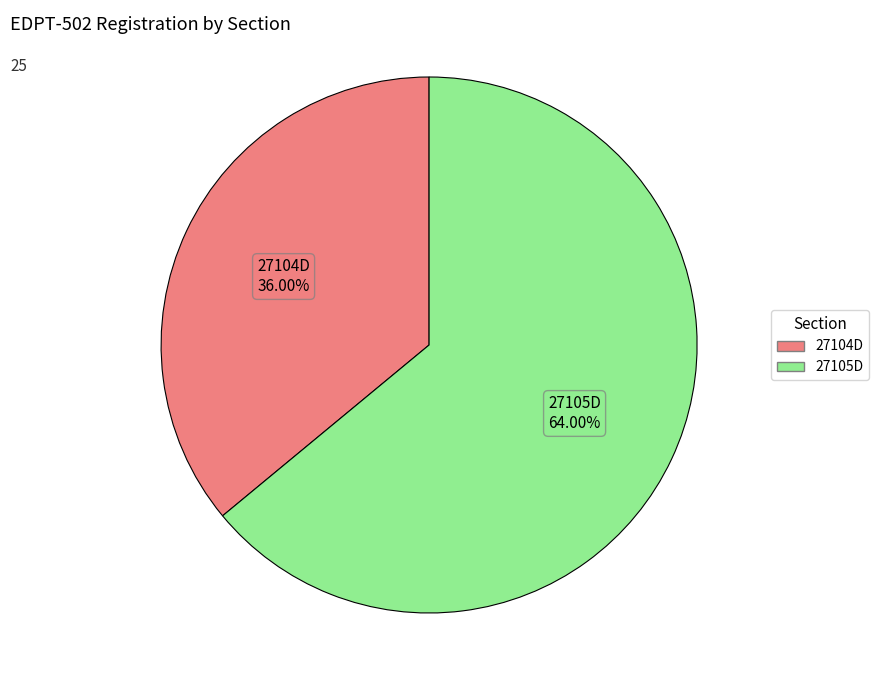

How many segments does this pie chart have?

2